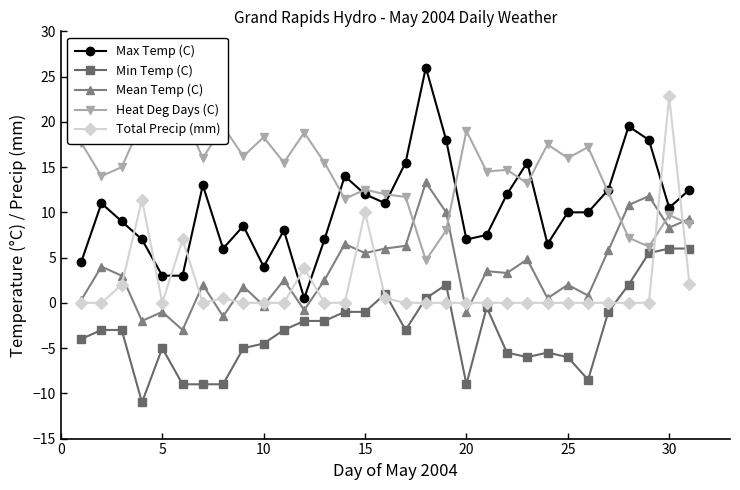

True or false: Total Precip (mm) has a value of 15.5 at 15.

False